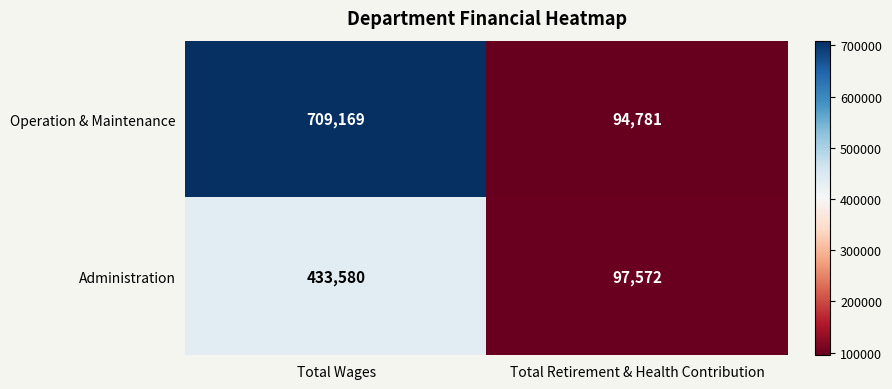

The value of Operation & Maintenance at Total Retirement & Health Contribution is 132284. True or false?

False